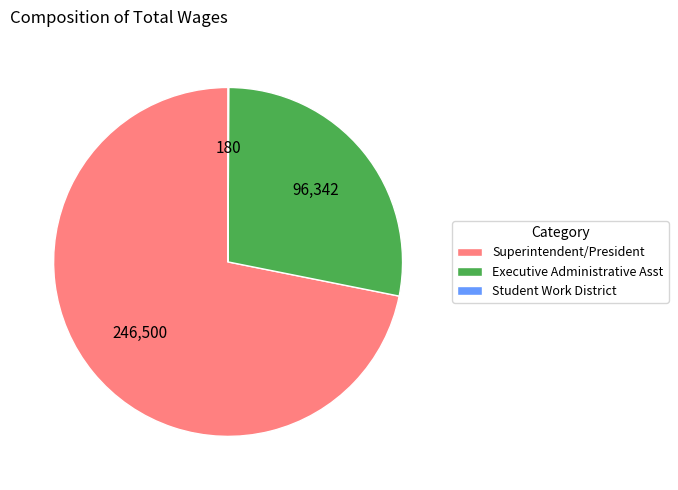

Is it true that Superintendent/President is 66% of the pie?

False